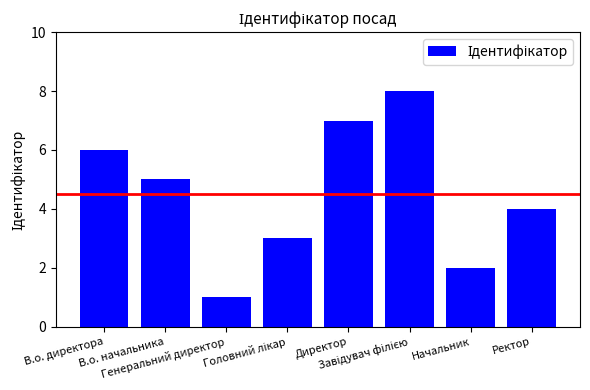

The chart shows a value of 4 at Ректор. True or false?

True